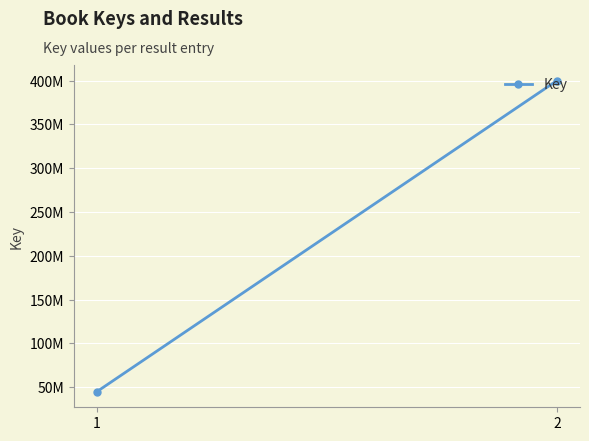

How many values are between 44695299 and 400094893?

2